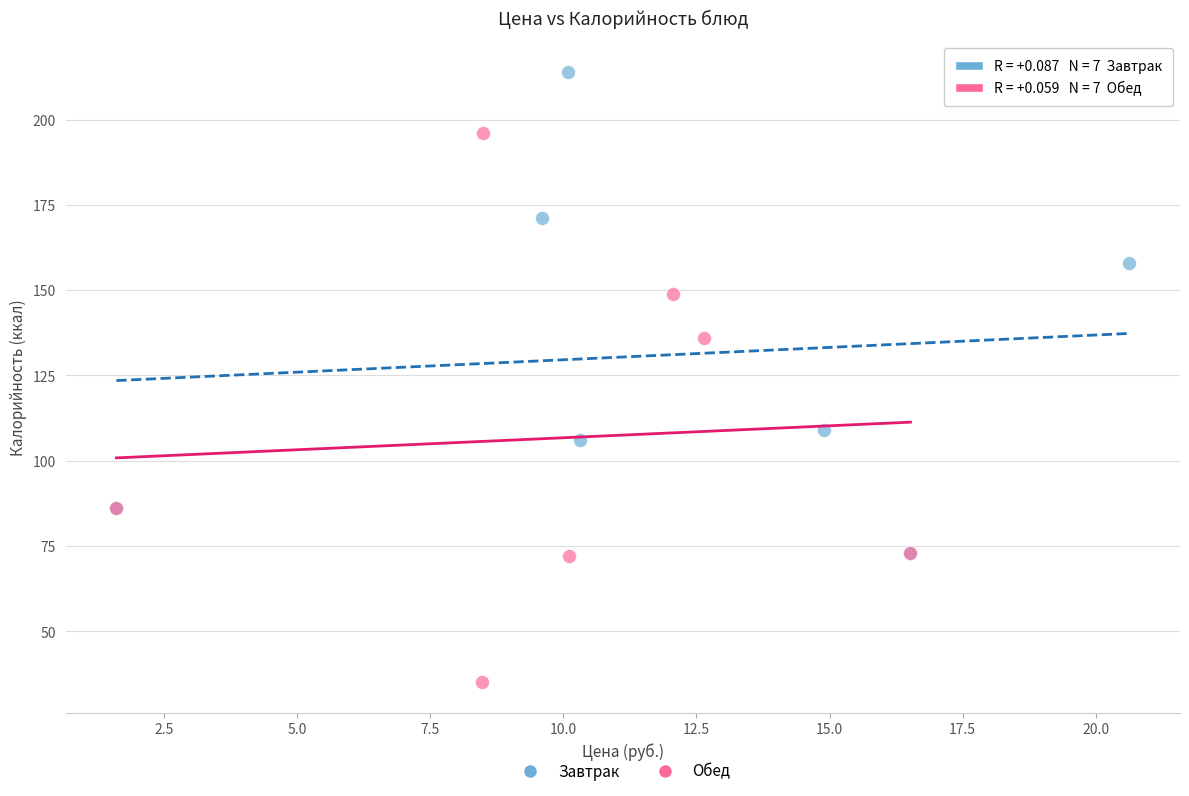

Which series reaches the maximum Y coordinate?

Завтрак